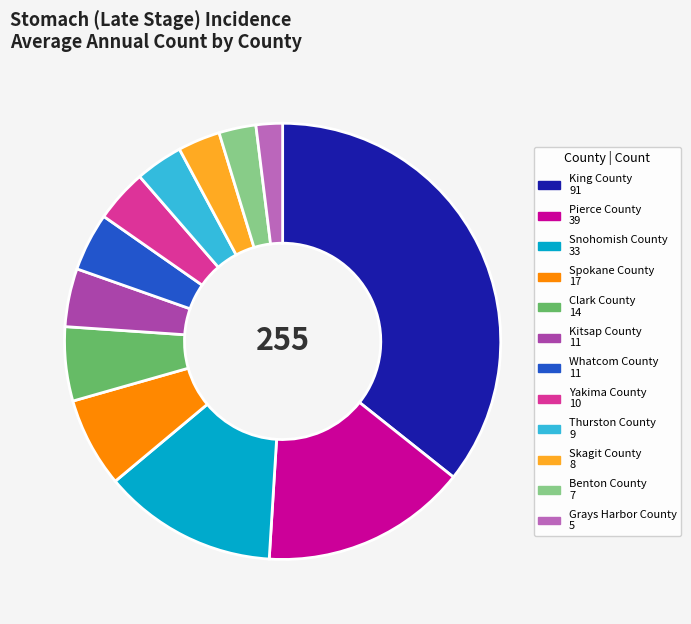

What is the ratio of the value at Thurston County to the value at Grays Harbor County?

1.8